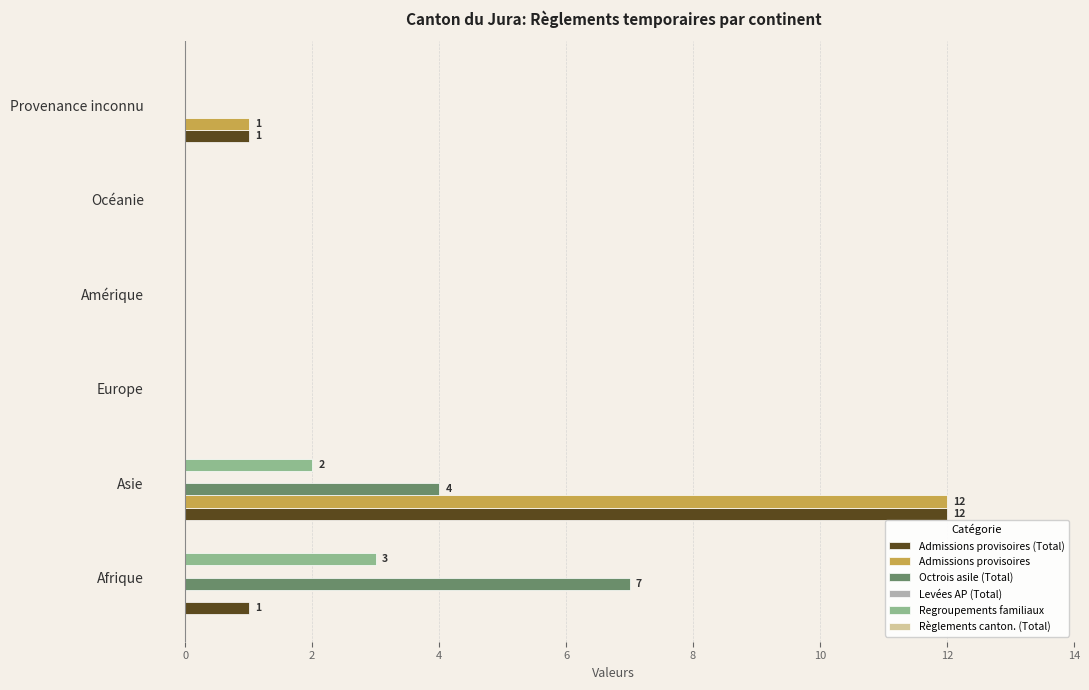

What is the sum of all Admissions provisoires (Total) values?

14